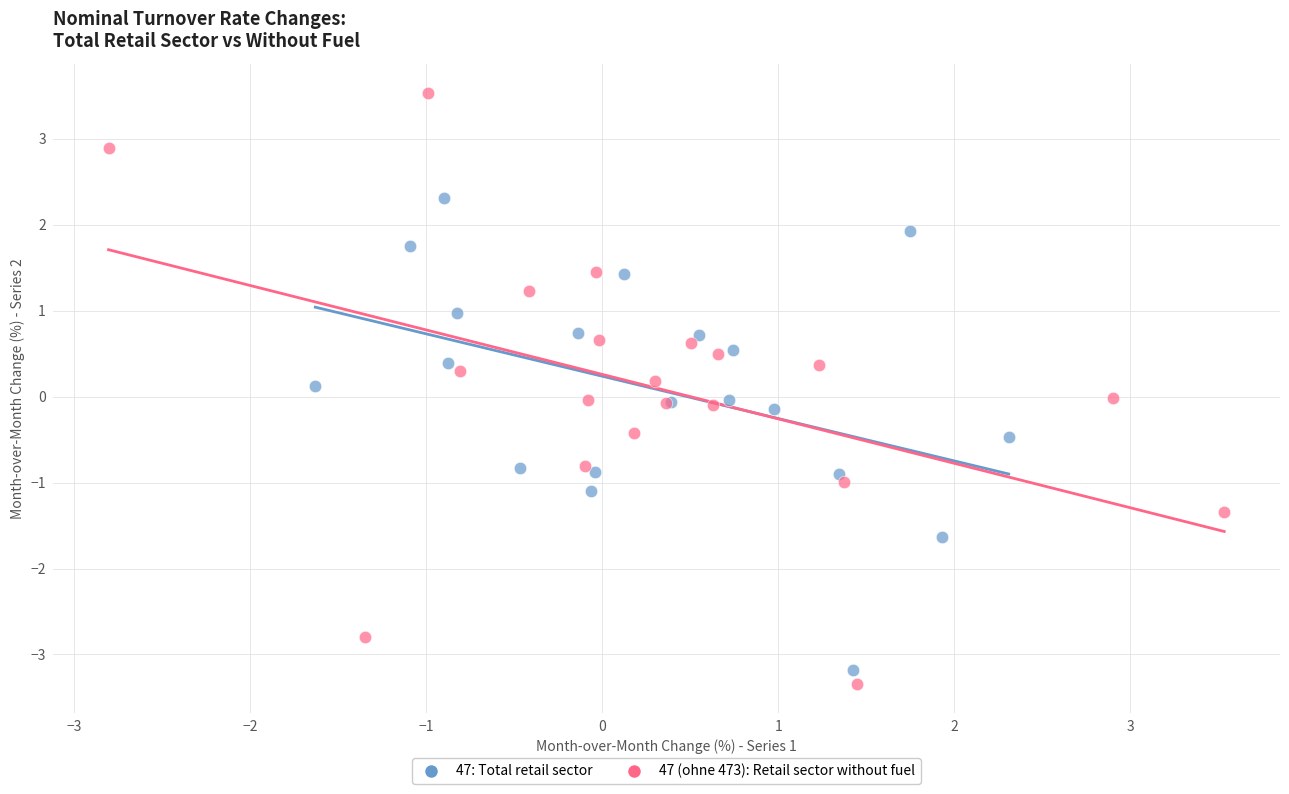

Which series reaches the maximum Y coordinate?

47 (ohne 473): Retail sector without fuel